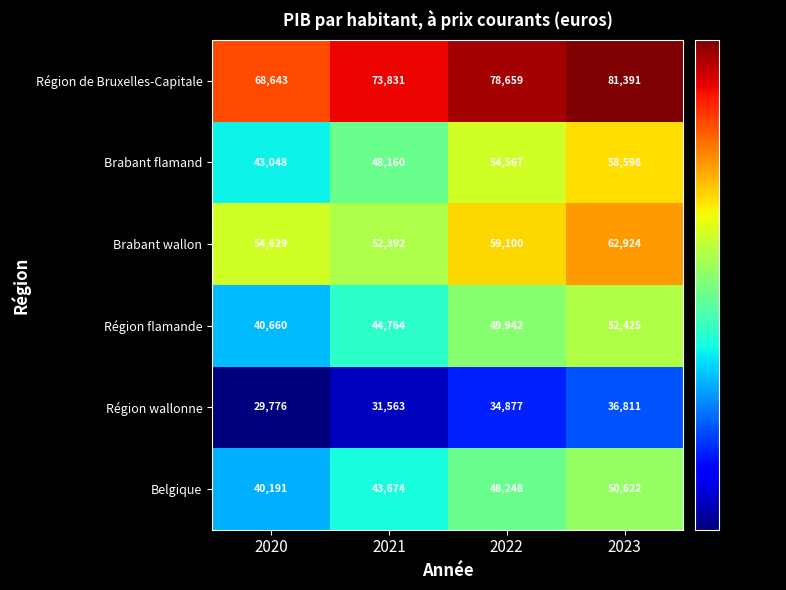

At which category does the chart reach its peak across all series?

2023